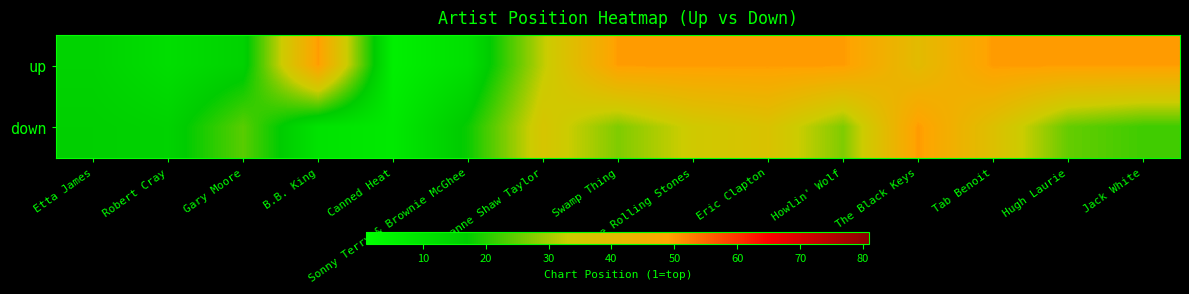

What is the greatest value displayed?

50.0